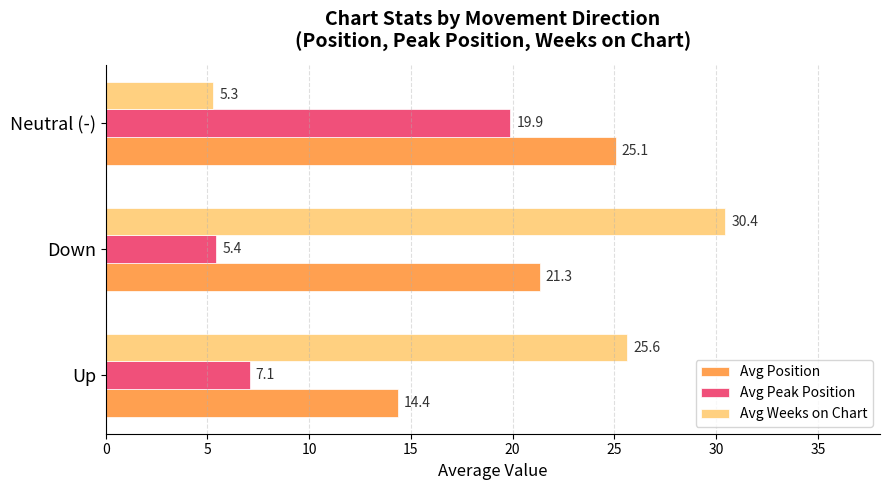

What is the average value of the Avg Peak Position series?

10.8